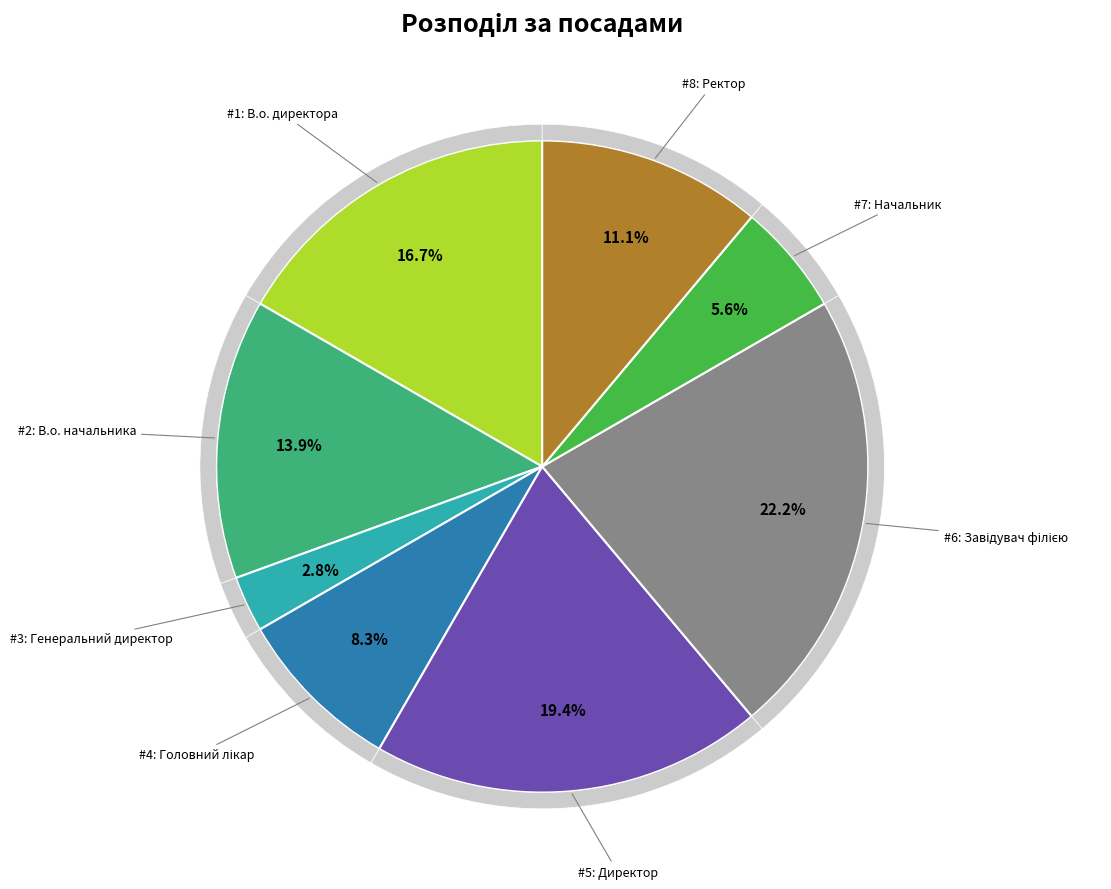

Rank the categories by value from lowest to highest.

Генеральний директор, Начальник, Головний лікар, Ректор, В.о. начальника, В.о. директора, Директор, Завідувач філією